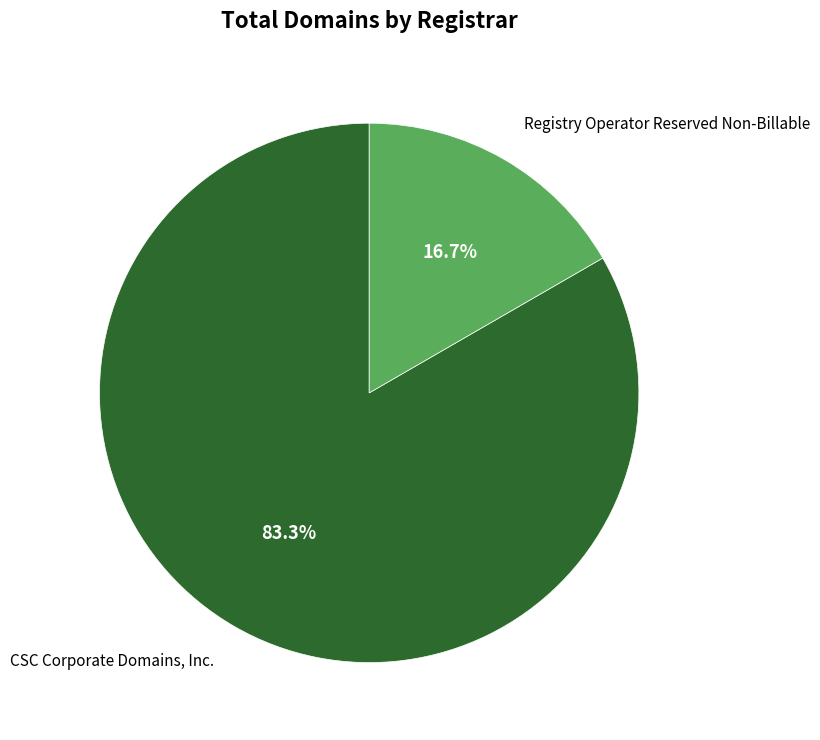

What is the smallest slice in the pie chart?

Registry Operator Reserved Non-Billable